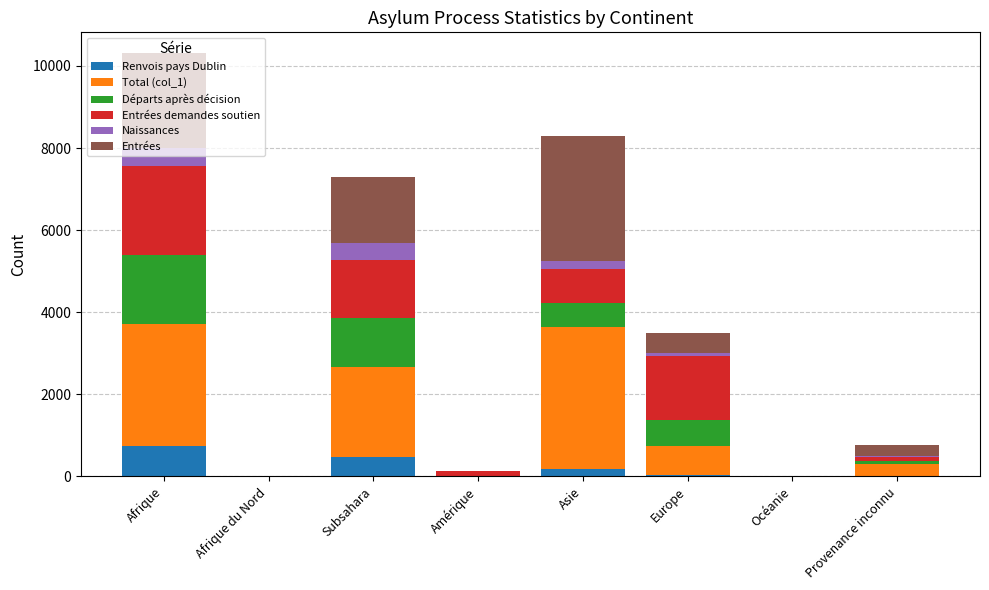

What is the total value across all series at Afrique?

10302